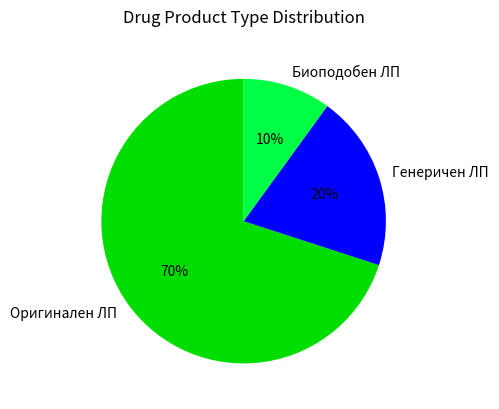

How many segments does this pie chart have?

3